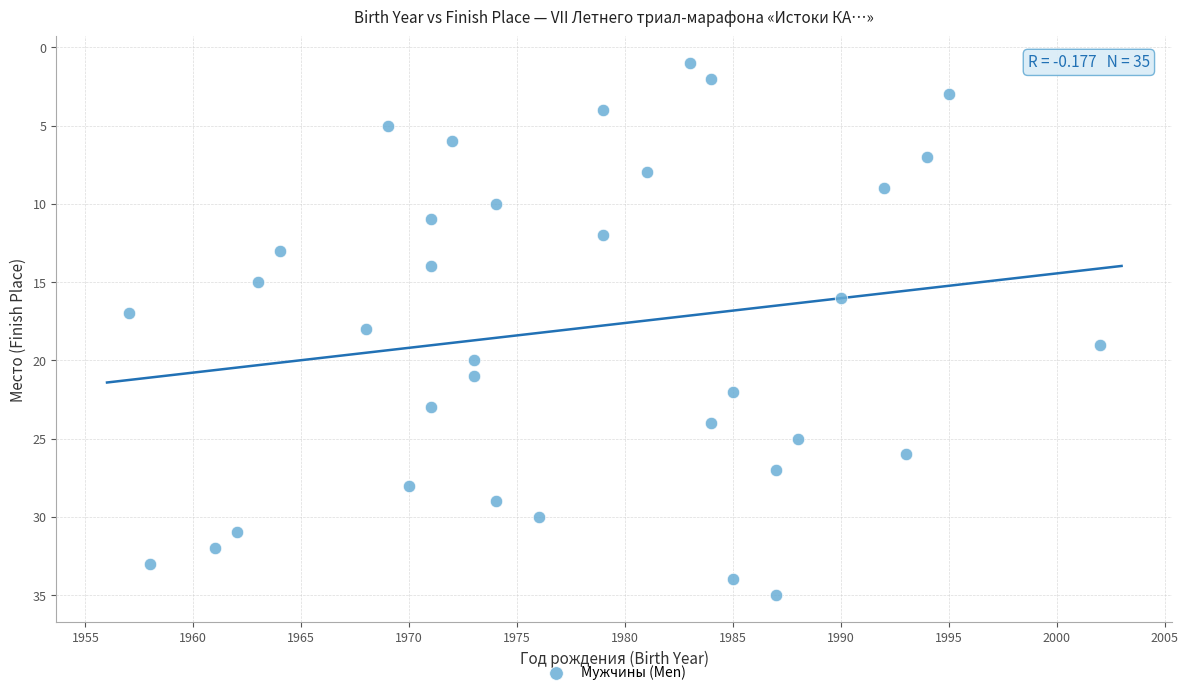

What is the range of X values (max minus min)?

45